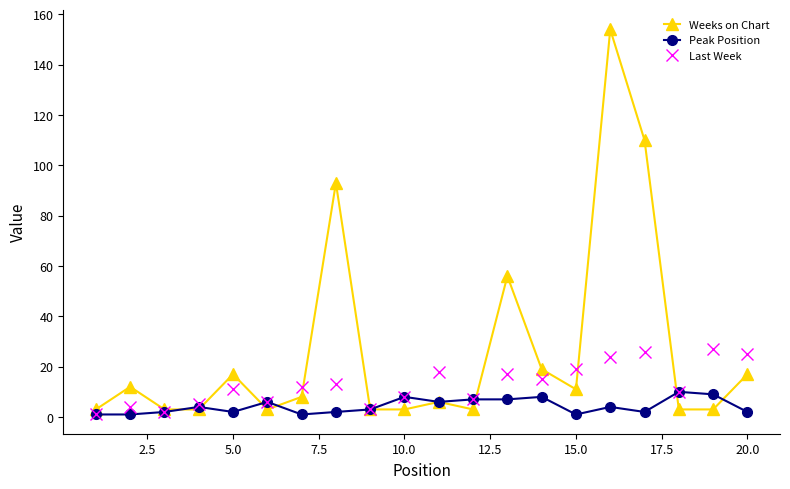

True or false: Last Week has more than 0 interior local peaks.

True